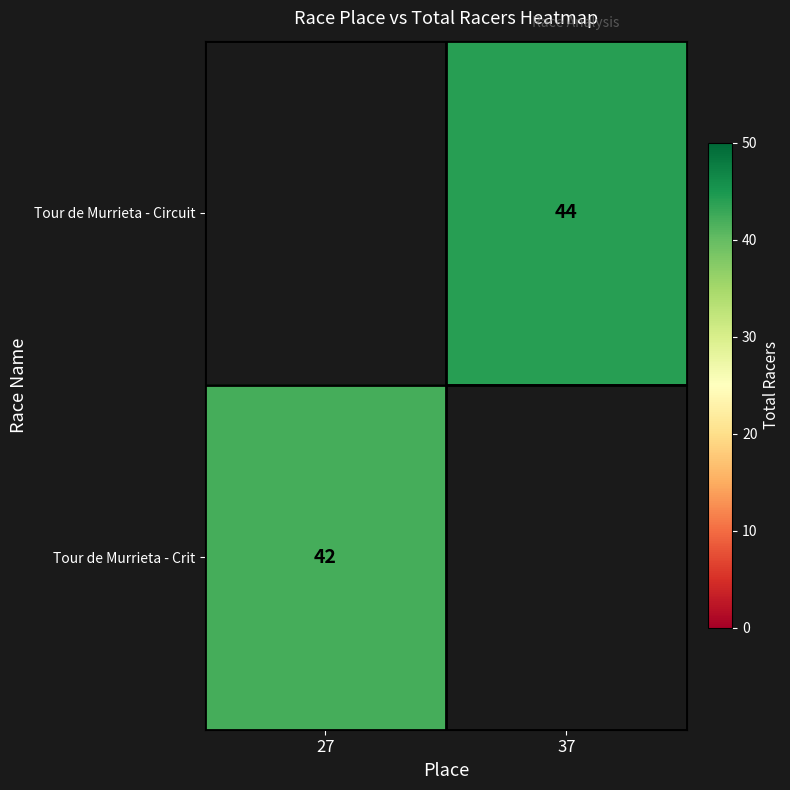

Is the value of Tour de Murrieta - Crit at 27 greater than the value of Tour de Murrieta - Circuit at 37?

No